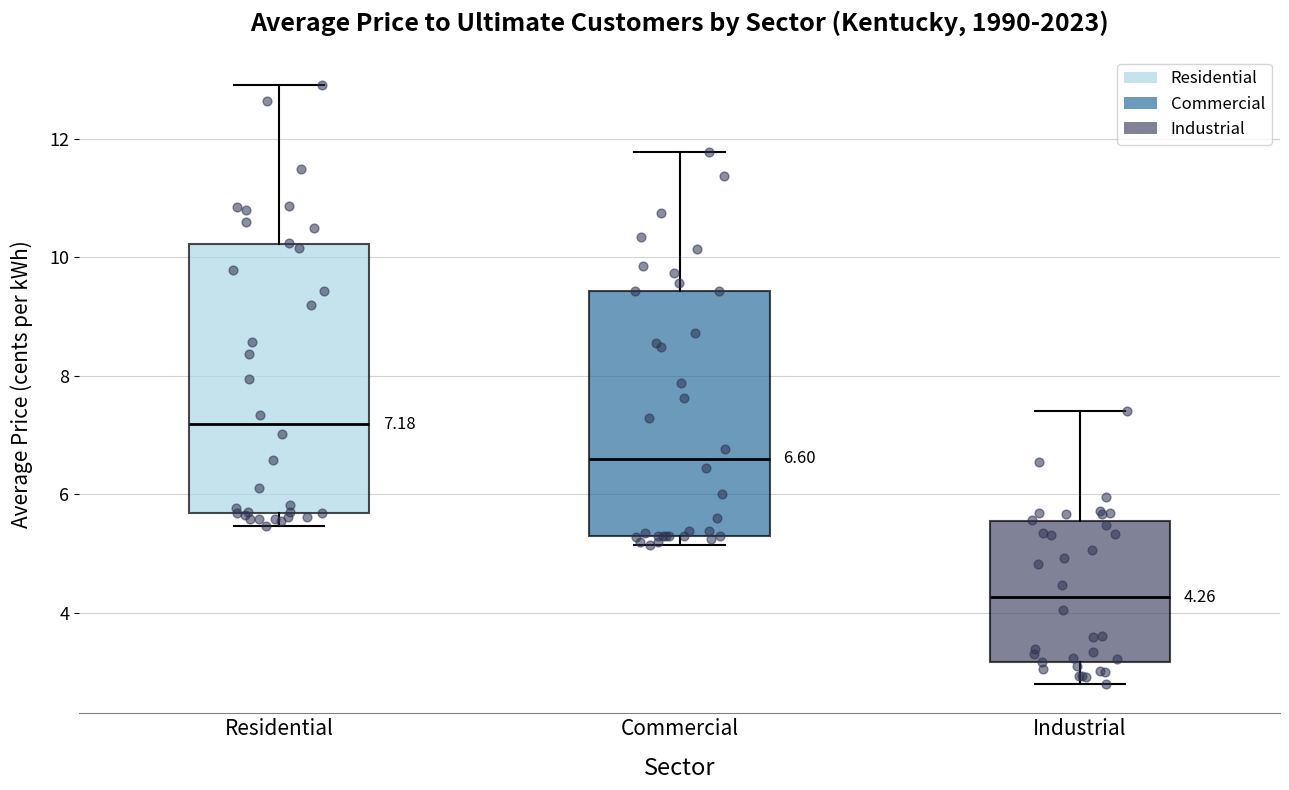

Comparing the boxes themselves (not the whiskers), which one is the tallest?

Residential